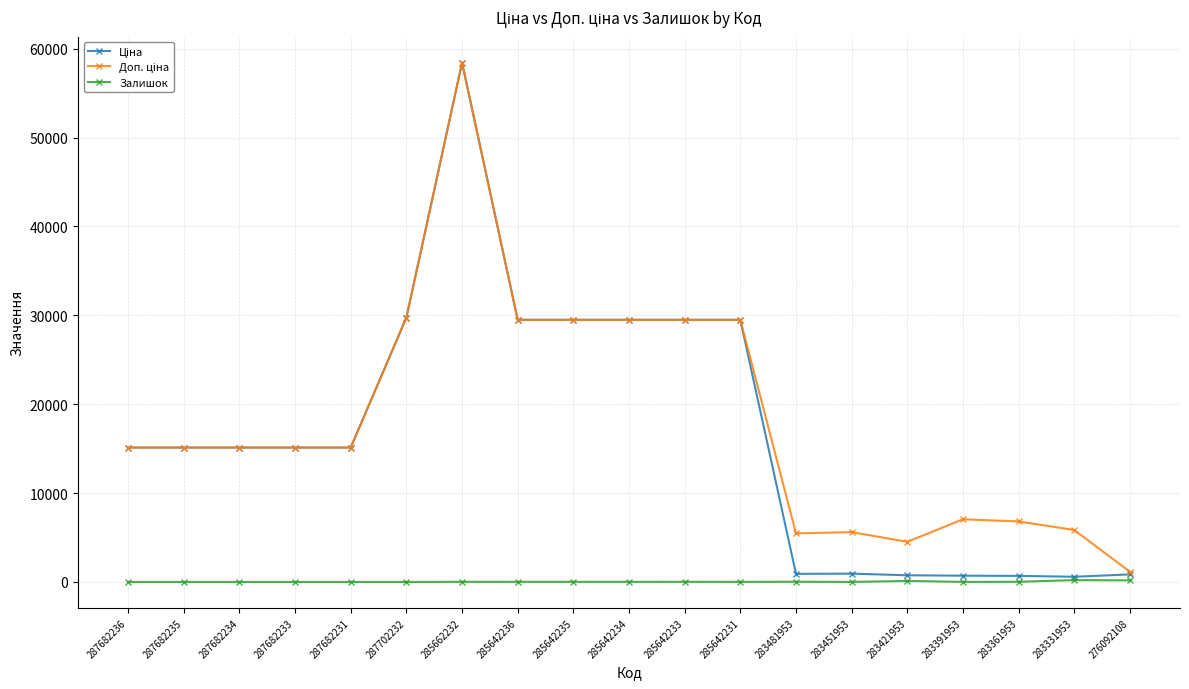

What is the total value across all series at 287682234?

30240.0